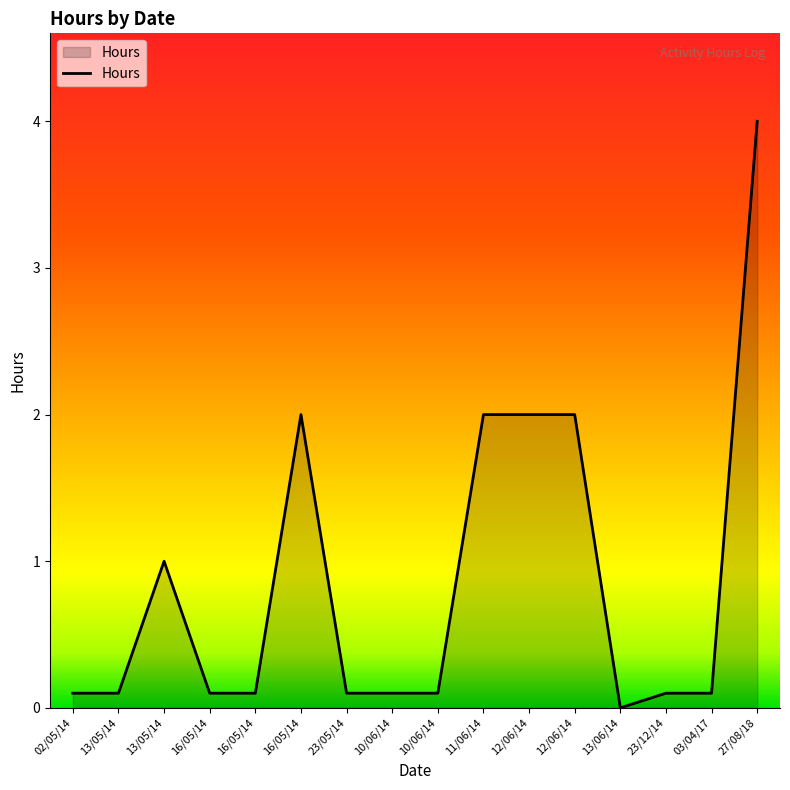

List the labels in order of value, largest first.

27/08/2018, 16/05/2014, 11/06/2014, 12/06/2014, 12/06/2014, 13/05/2014, 02/05/2014, 13/05/2014, 16/05/2014, 16/05/2014, 23/05/2014, 10/06/2014, 10/06/2014, 23/12/2014, 03/04/2017, 13/06/2014